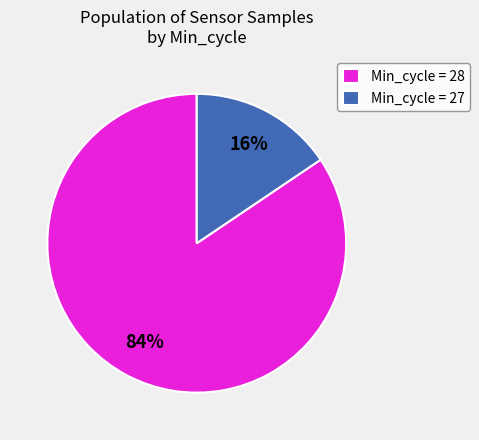

Is the sum of Min_cycle = 27 and Min_cycle = 28 greater than half?

Yes